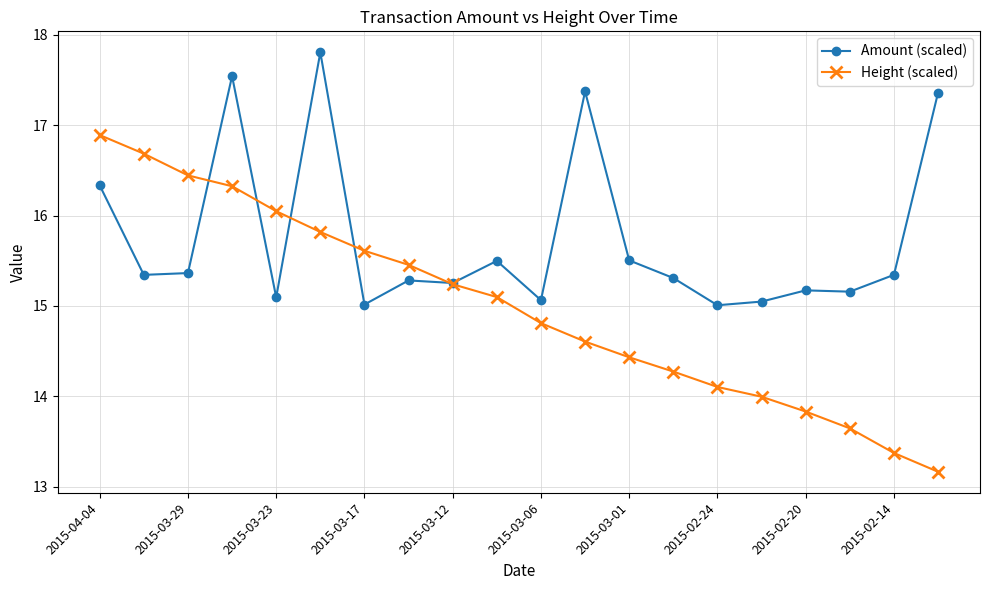

What is the minimum value for Amount (scaled)?

15.0